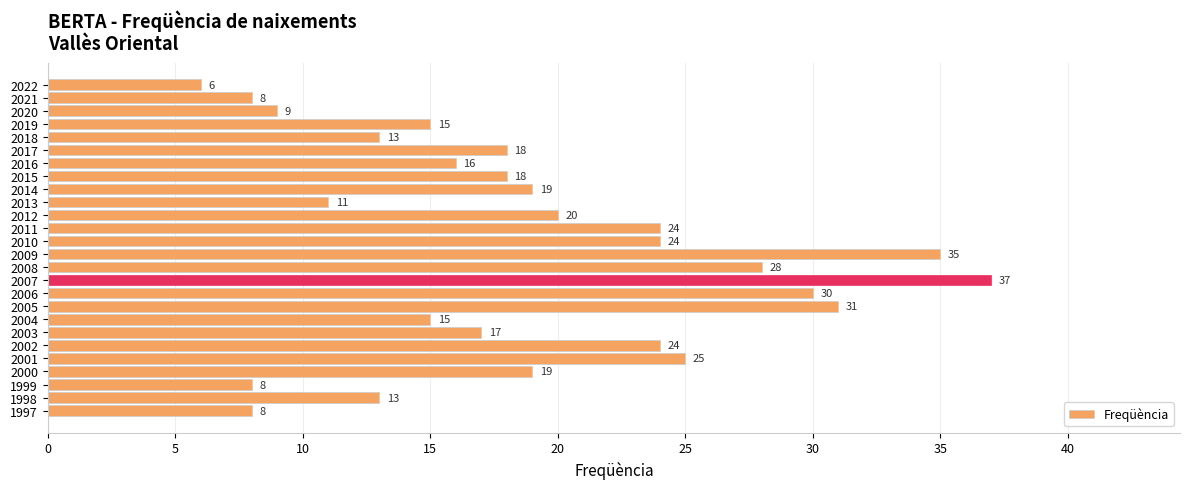

Approximately how many times larger is the value at 2000 compared to 2007?

0.5